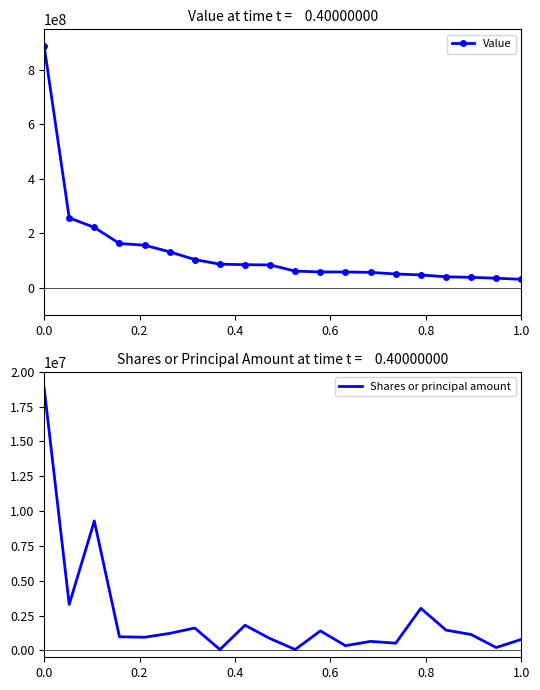

The Shares or principal amount series shows 25160620 at 0.0. True or false?

False